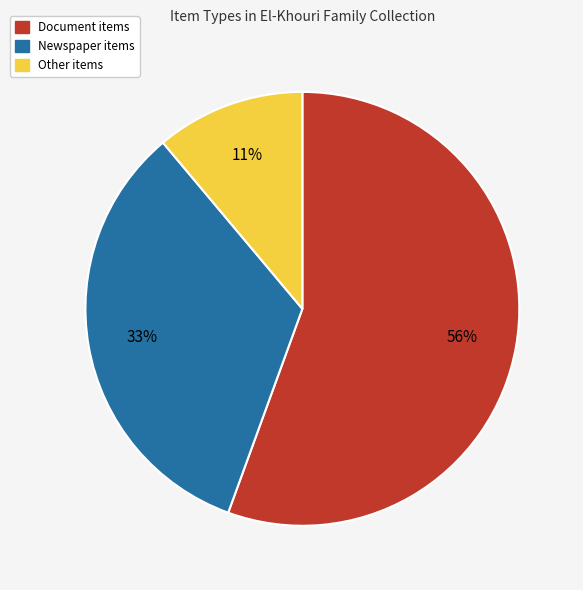

To the nearest percent, what is the average slice percentage?

33%